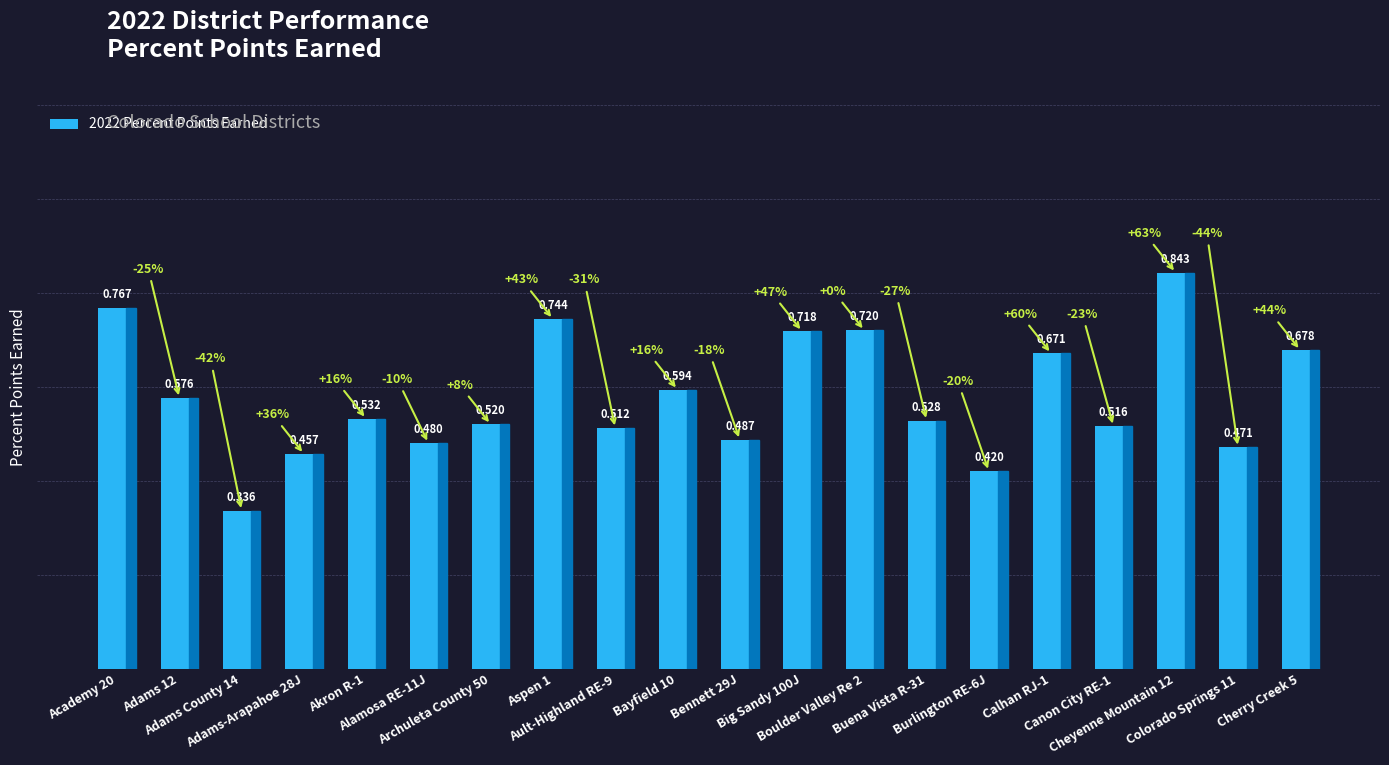

Which has a higher value, Aspen 1 or Calhan RJ-1?

Aspen 1